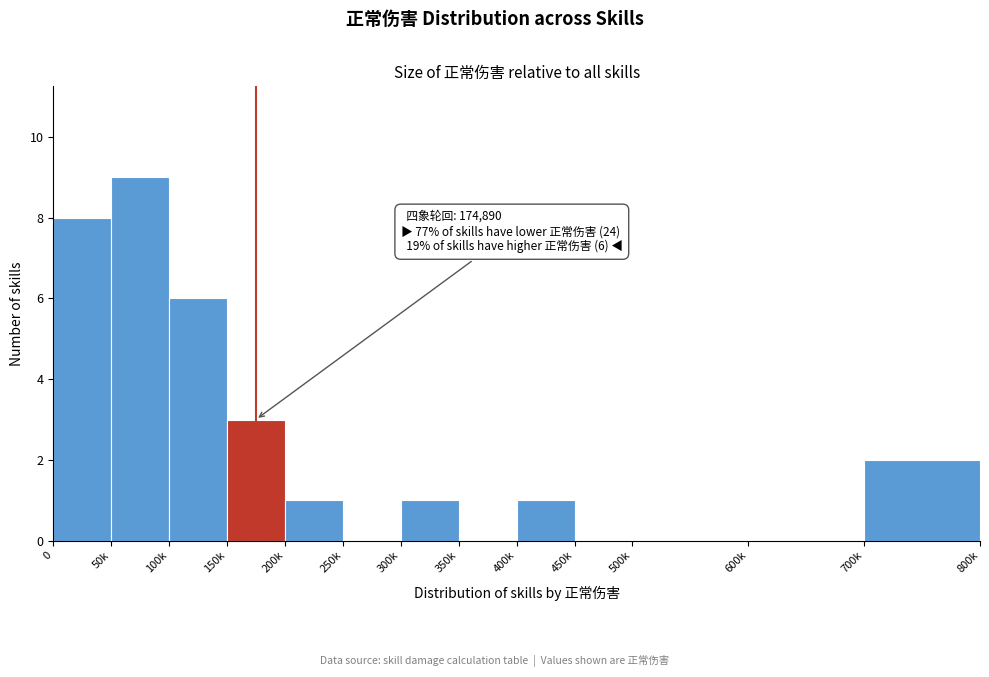

Reading left to right, transcribe all the data shown in this chart.

0=8	50k=9	100k=6	150k=3	200k=1	250k=0	300k=1	350k=0	400k=1	450k=0	500k=0	600k=0	700k=2